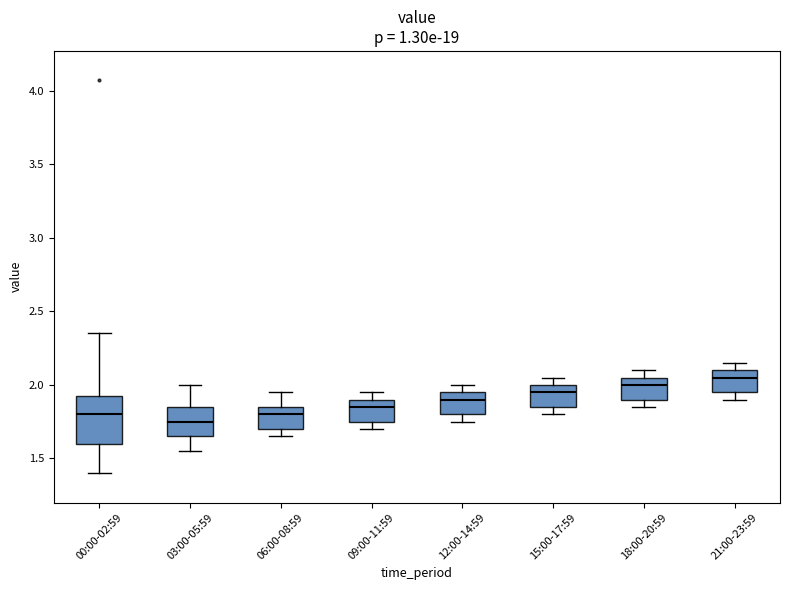

Reading left to right, transcribe this box plot: for each box, give where its median line is, the range the box spans, and where its two whiskers end, as read against the y-axis. The values are not printed on the chart, so give them approximately, as read against the axis.

00:00-02:59: median 1.80, box 1.60 to 1.95, whiskers 1.40 to 2.35
03:00-05:59: median 1.75, box 1.65 to 1.85, whiskers 1.55 to 2.00
06:00-08:59: median 1.80, box 1.70 to 1.85, whiskers 1.65 to 1.95
09:00-11:59: median 1.85, box 1.75 to 1.90, whiskers 1.70 to 1.95
12:00-14:59: median 1.90, box 1.80 to 1.95, whiskers 1.75 to 2.00
15:00-17:59: median 1.95, box 1.85 to 2.00, whiskers 1.80 to 2.05
18:00-20:59: median 2.00, box 1.90 to 2.05, whiskers 1.85 to 2.10
21:00-23:59: median 2.05, box 1.95 to 2.10, whiskers 1.90 to 2.15